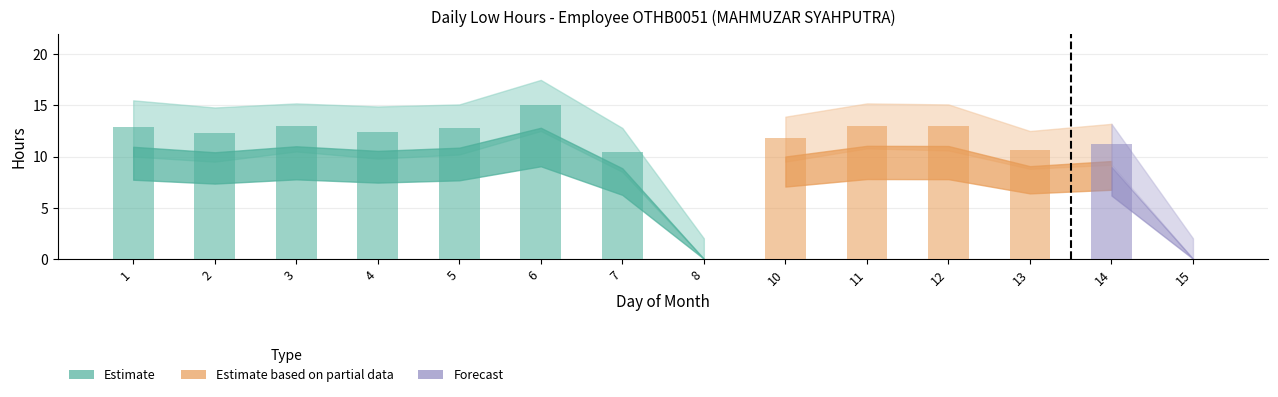

Is it true that the value at 15 is -5.5?

False